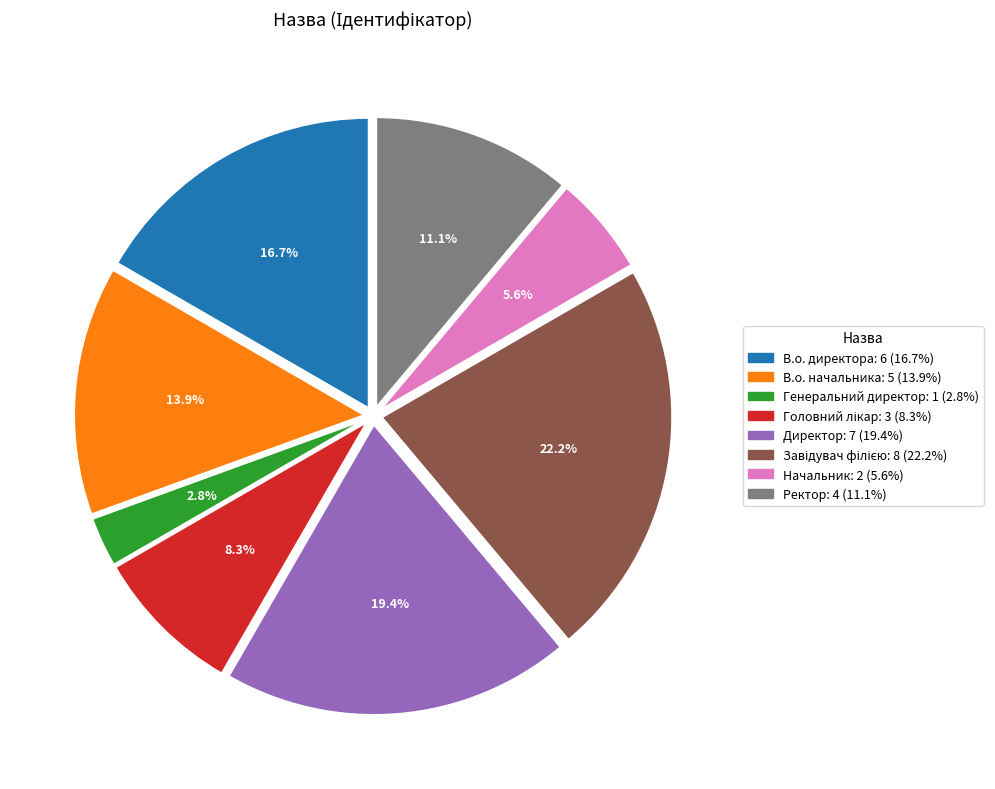

Does any single category account for the majority?

No